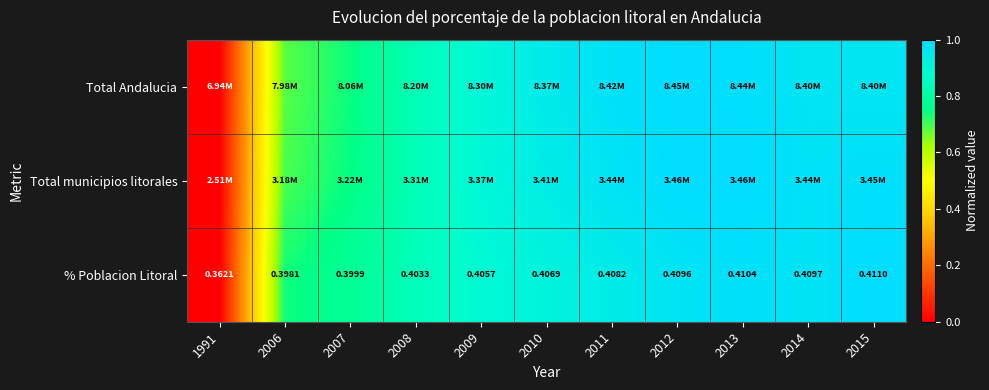

Rank the categories by Total Andalucia value from highest to lowest.

2012, 2013, 2011, 2014, 2015, 2010, 2009, 2008, 2007, 2006, 1991